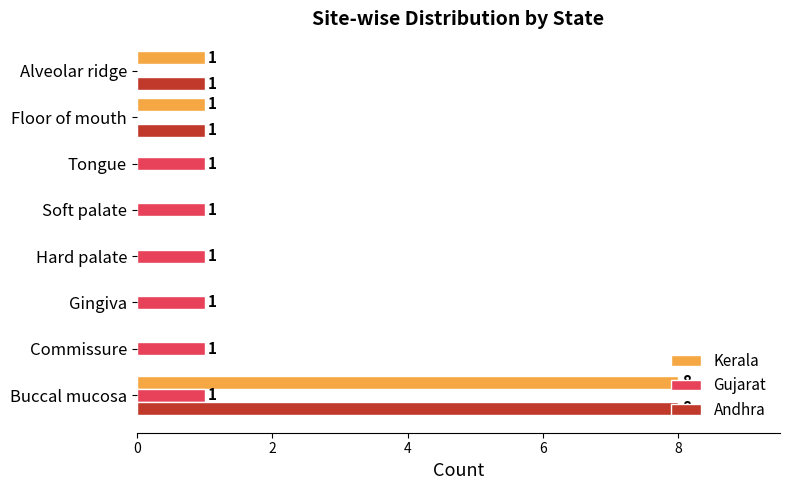

How many Kerala values are between 0 and 1?

7